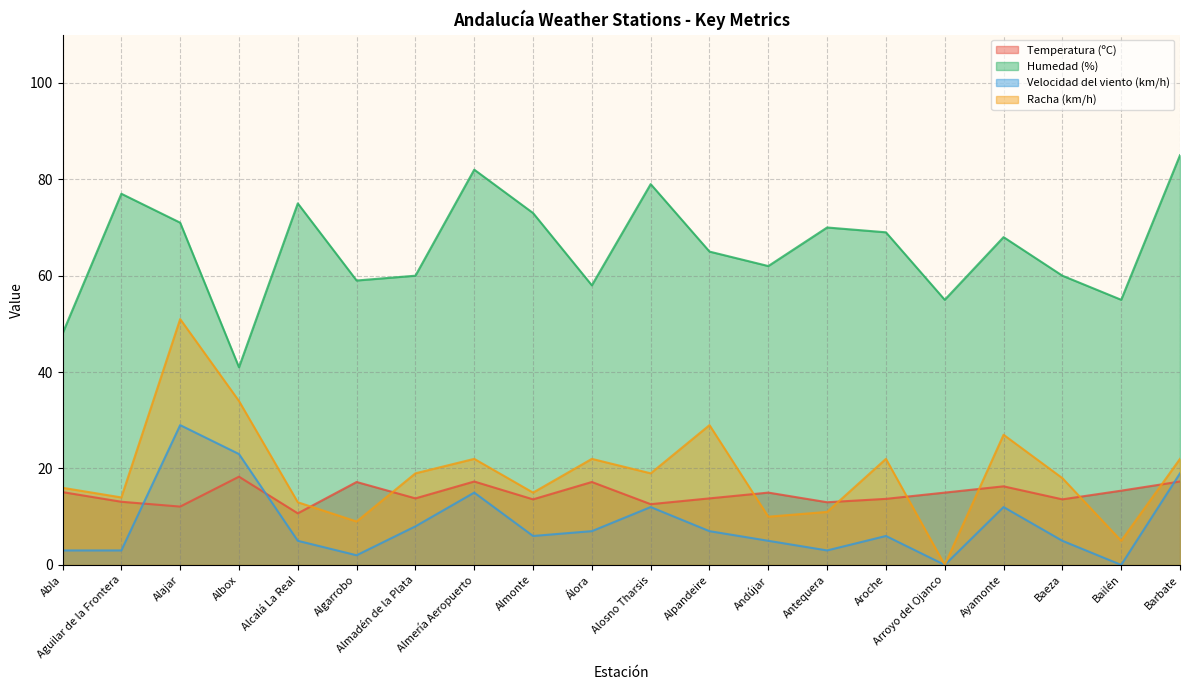

List the labels in order of Temperatura (ºC) value, largest first.

Albox, Almería Aeropuerto, Barbate, Algarrobo, Álora, Ayamonte, Bailén, Abla, Andújar, Arroyo del Ojanco, Almadén de la Plata, Alpandeire, Aroche, Almonte, Baeza, Aguilar de la Frontera, Antequera, Alosno Tharsis, Alajar, Alcalá La Real